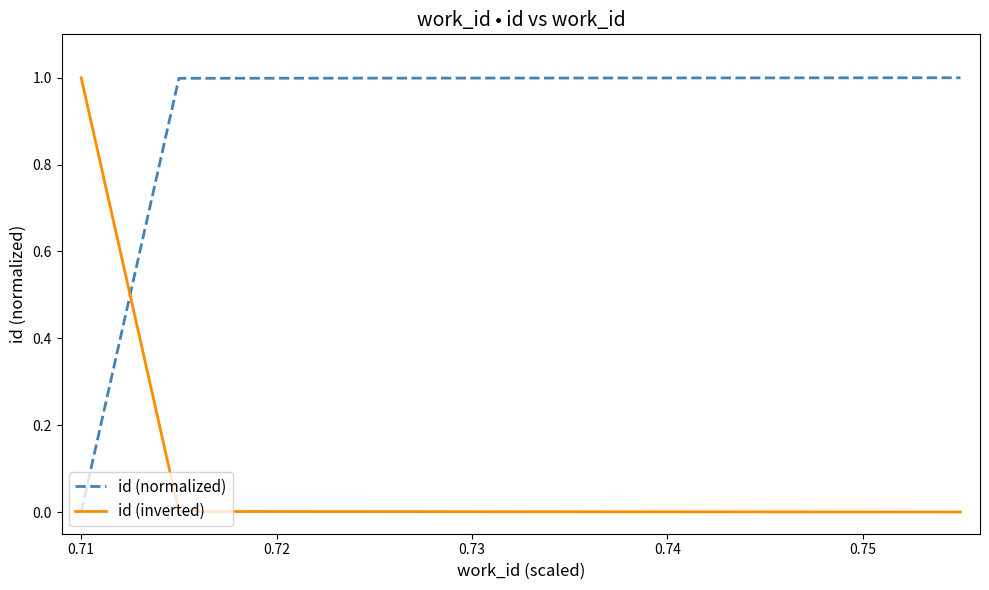

What is the difference between the maximum and minimum values in the id (inverted) series?

1.0